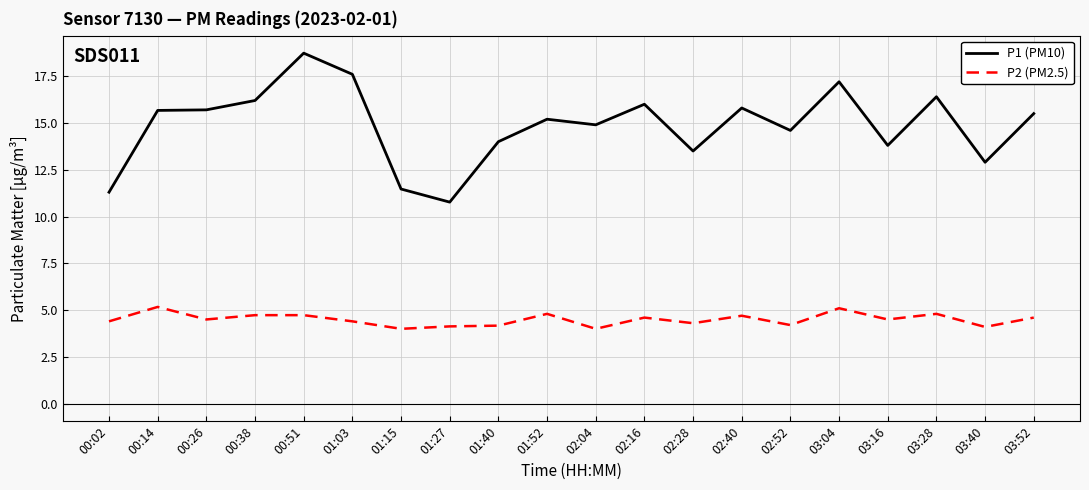

Which series has the widest spread of values?

P1 (PM10)